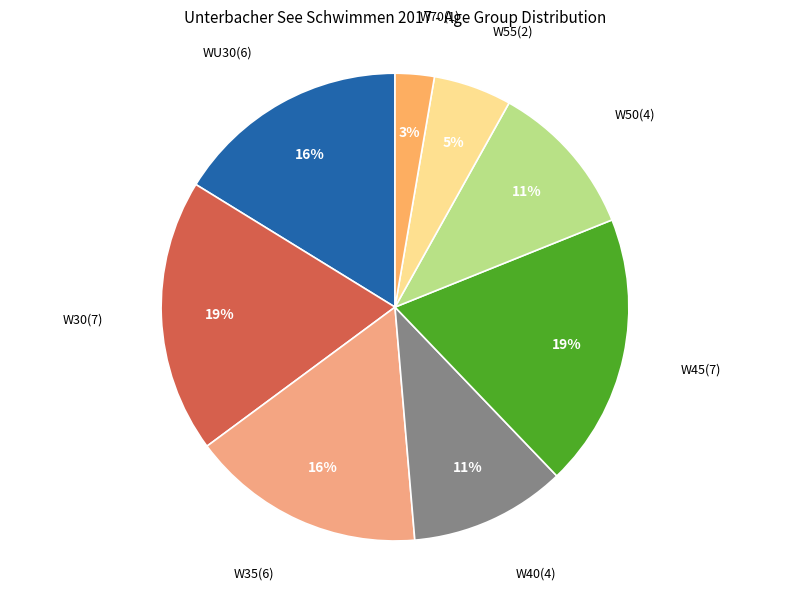

Count the number of slices in the pie.

8